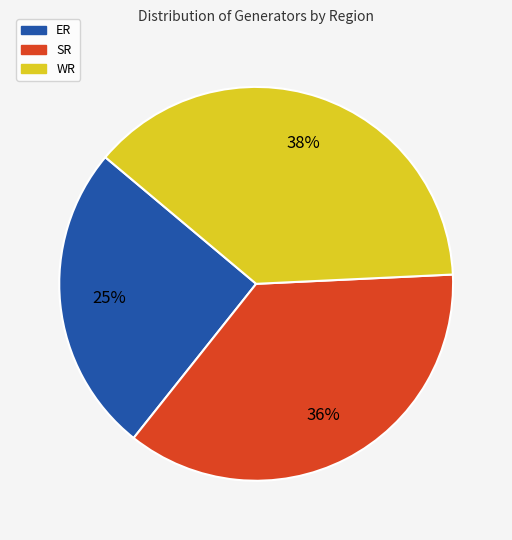

How many slices are in this pie chart?

3